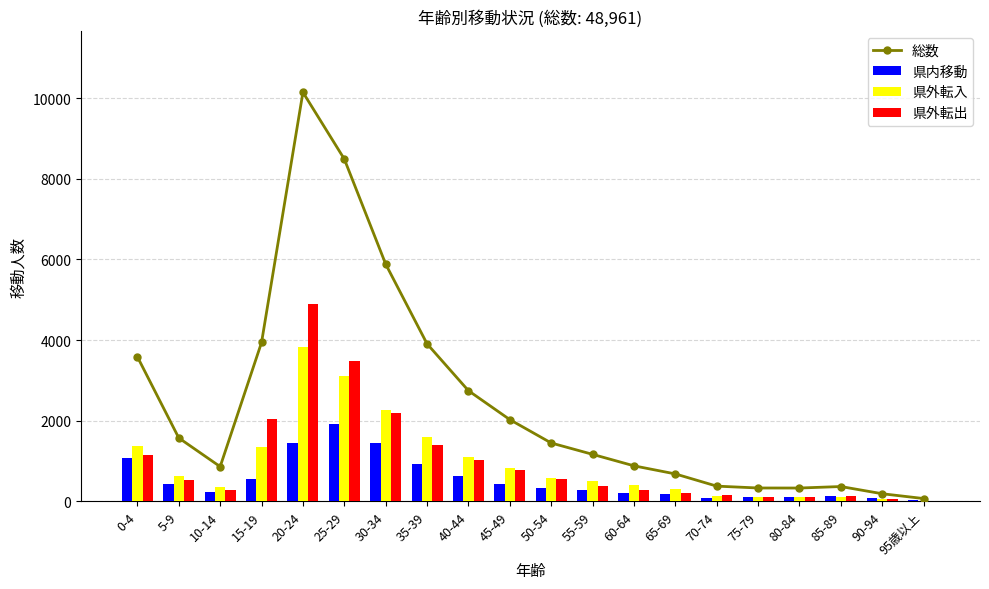

Which series has the widest spread of values?

総数